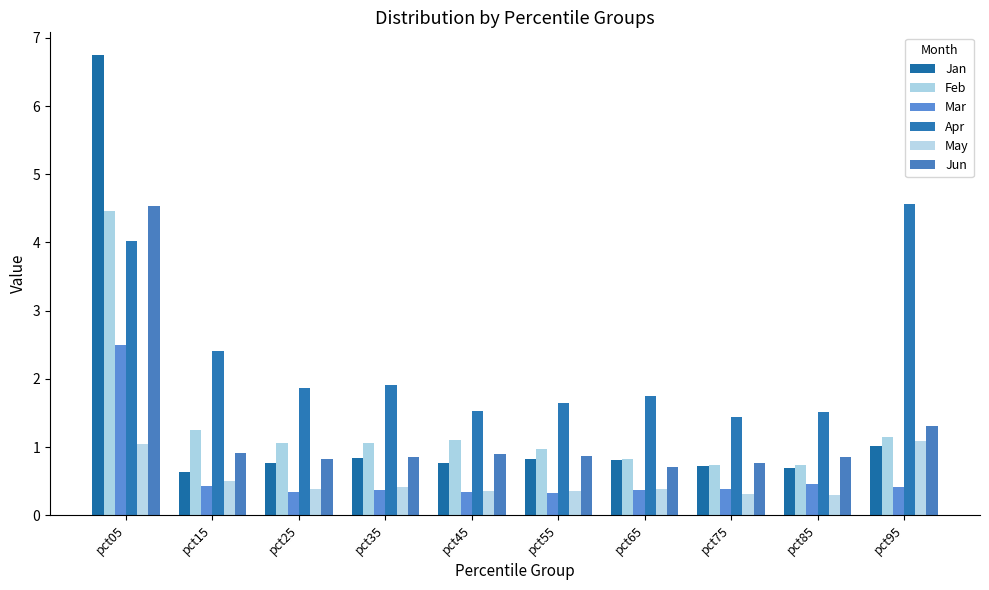

Which label corresponds to the smallest value in the chart?

pct85